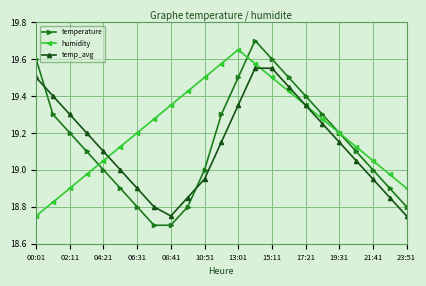

List the series in order of their peak value, lowest first.

temp_avg, humidity, temperature